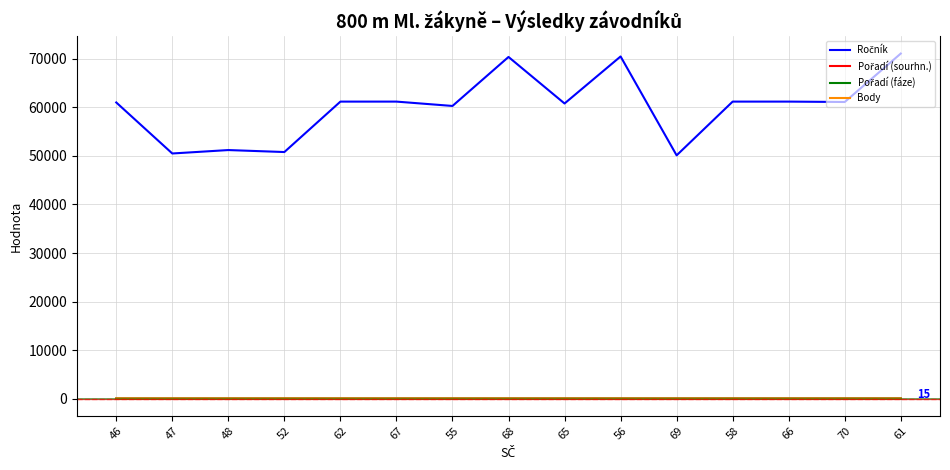

What is the greatest value displayed?

71110